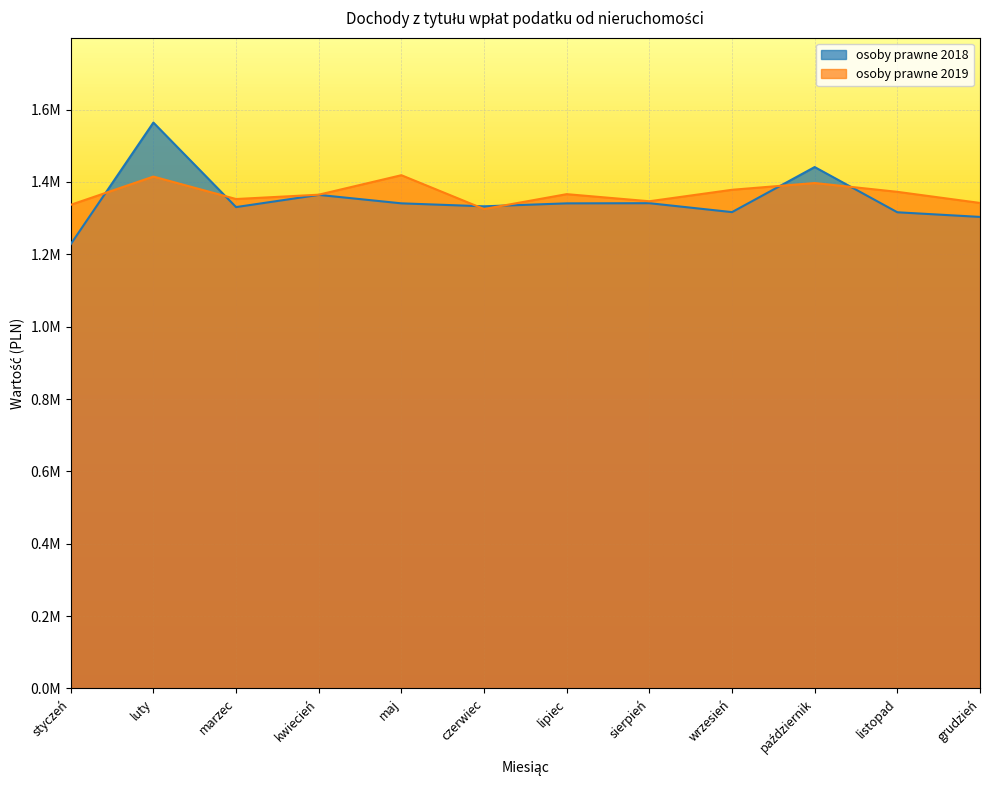

True or false: osoby prawne 2018 and osoby prawne 2019 cross at least once.

True